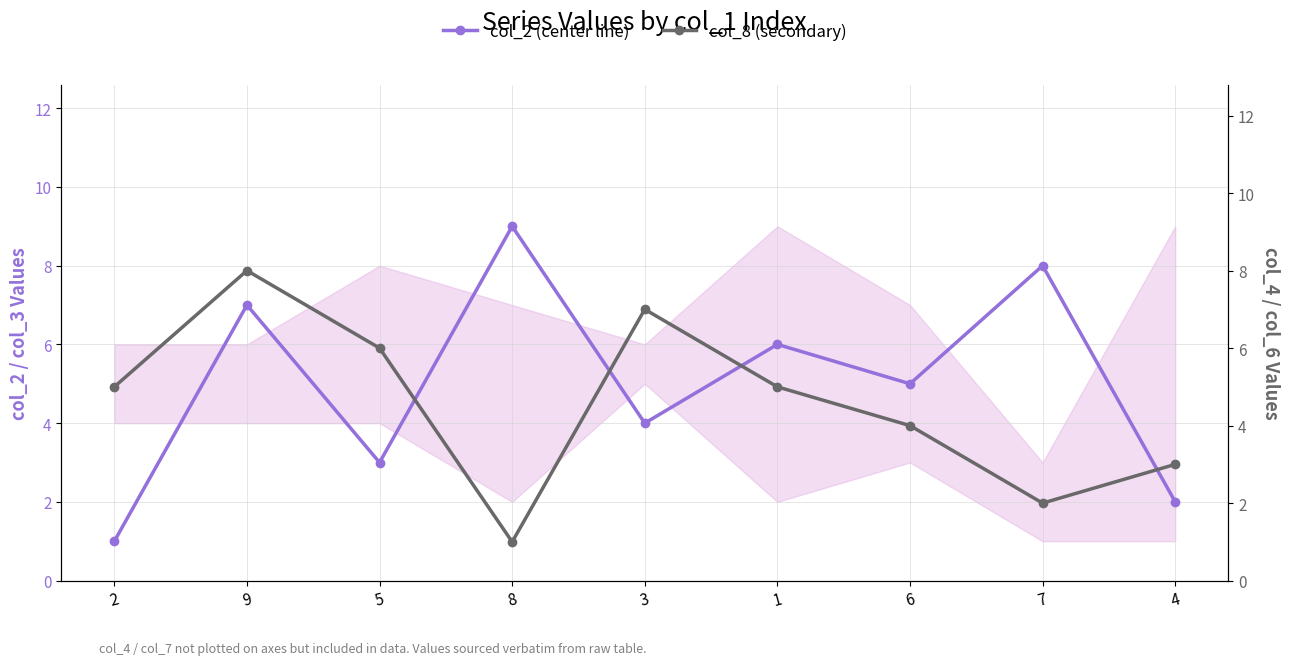

Where is the first local minimum for col_8 (secondary)?

8